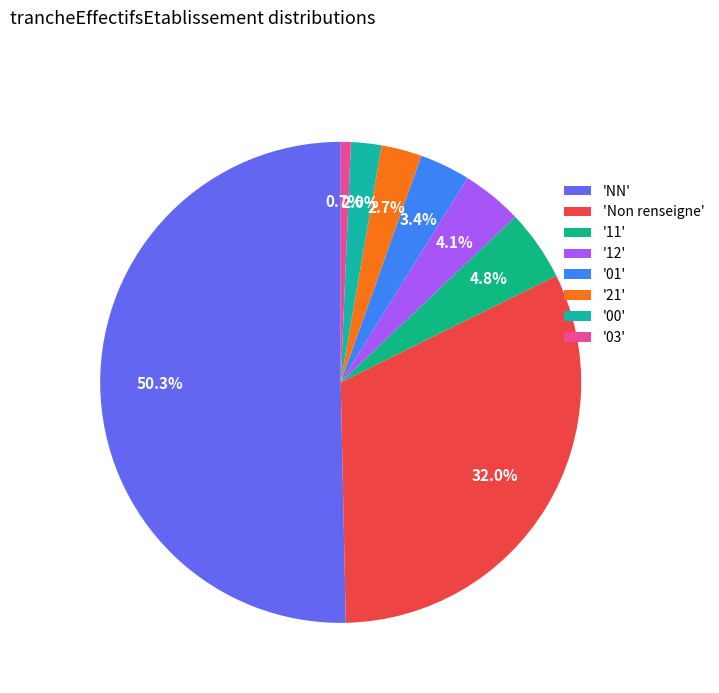

Which slice is the smallest?

'03'